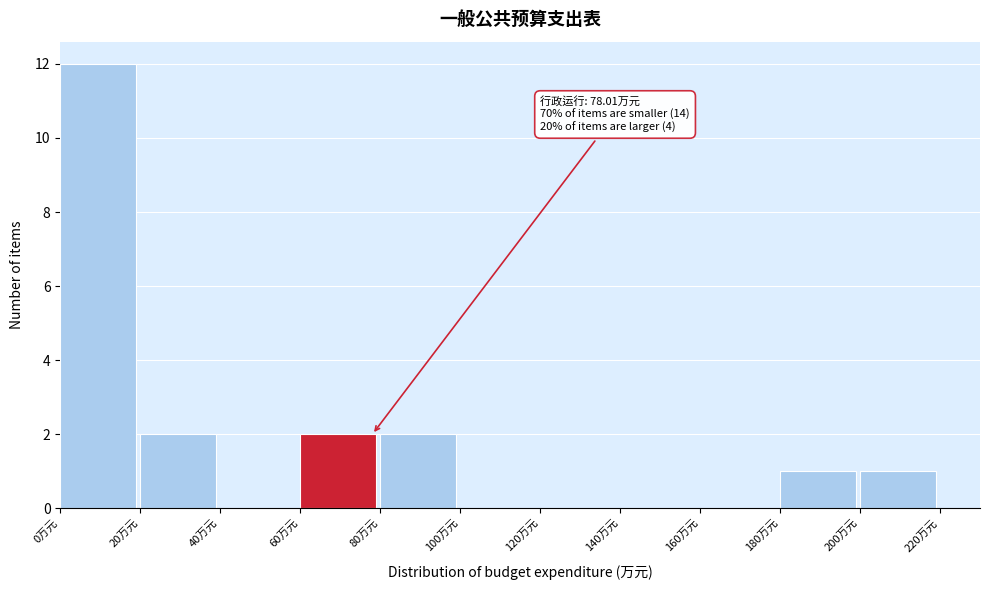

Over which range of the x-axis is the bar tallest?

0 to 20